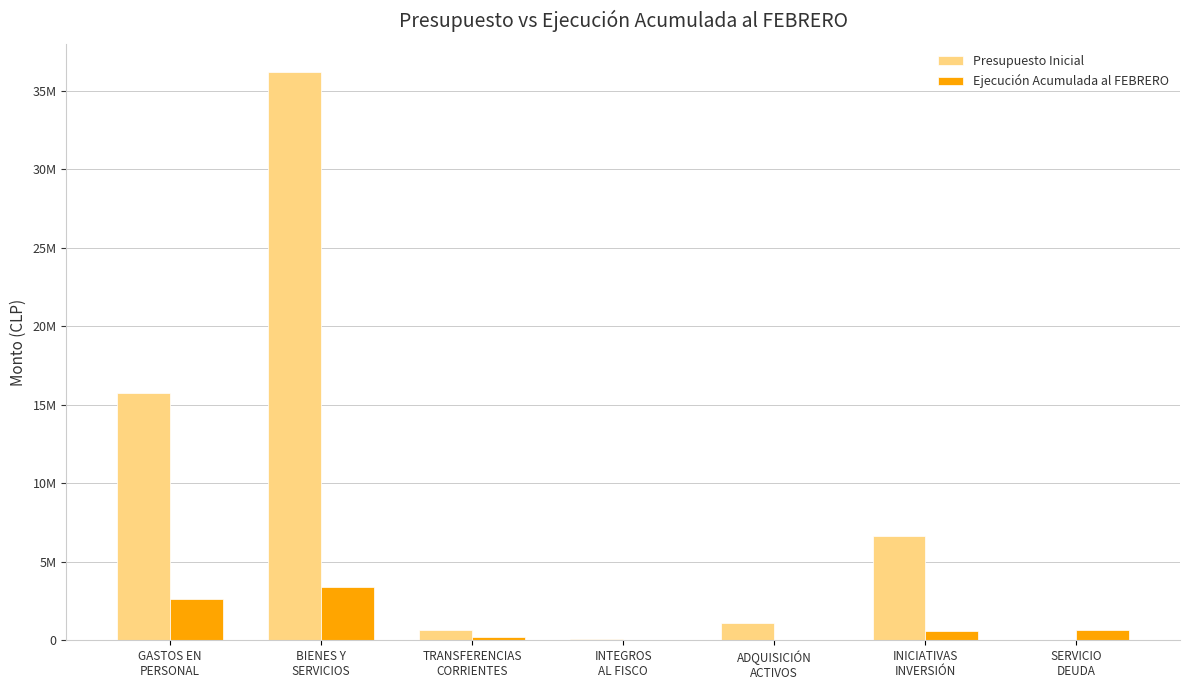

What position from the right is INICIATIVAS
INVERSIÓN?

2